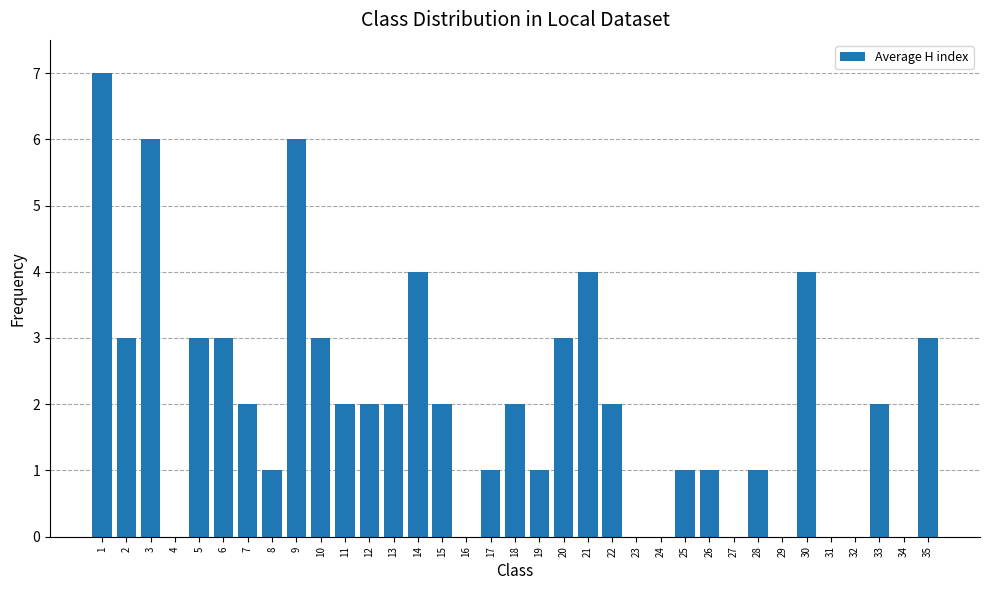

Which has a higher value, 18 or 28?

18